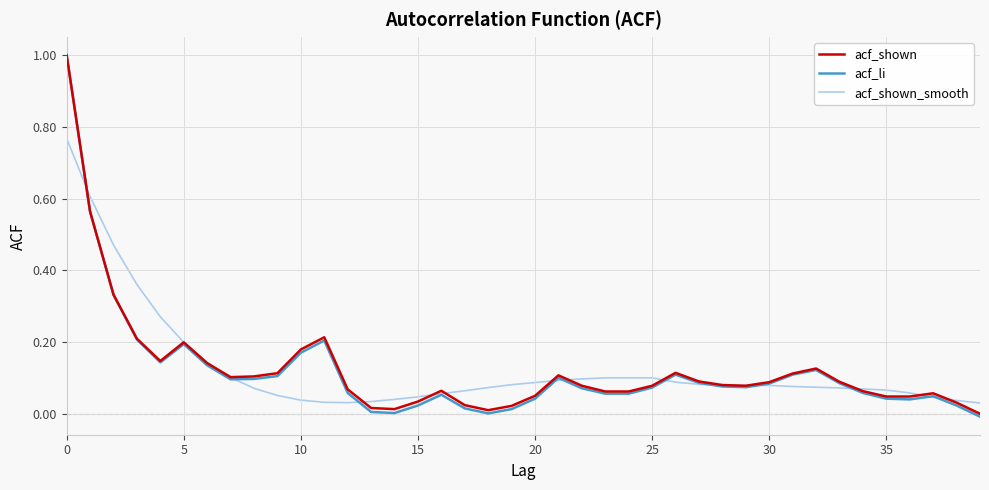

At how many categories does at least one series exceed 0?

40